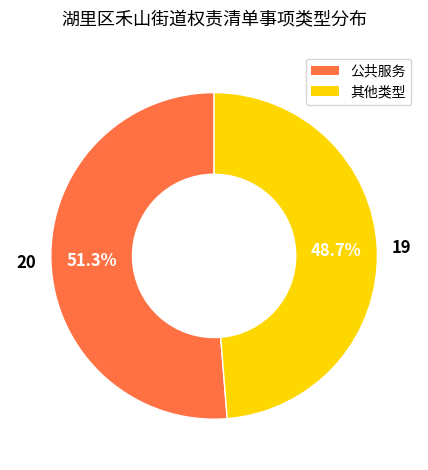

Is there a majority slice in this chart?

Yes